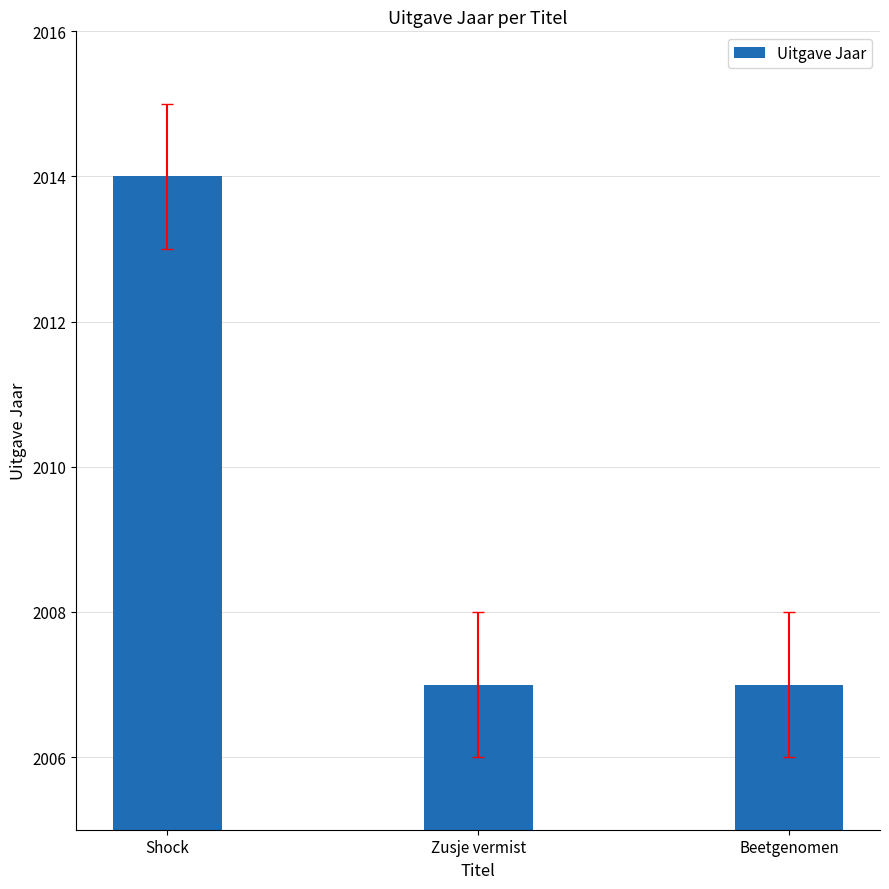

Reading left to right, list all the values displayed in this chart.

2014	2007	2007